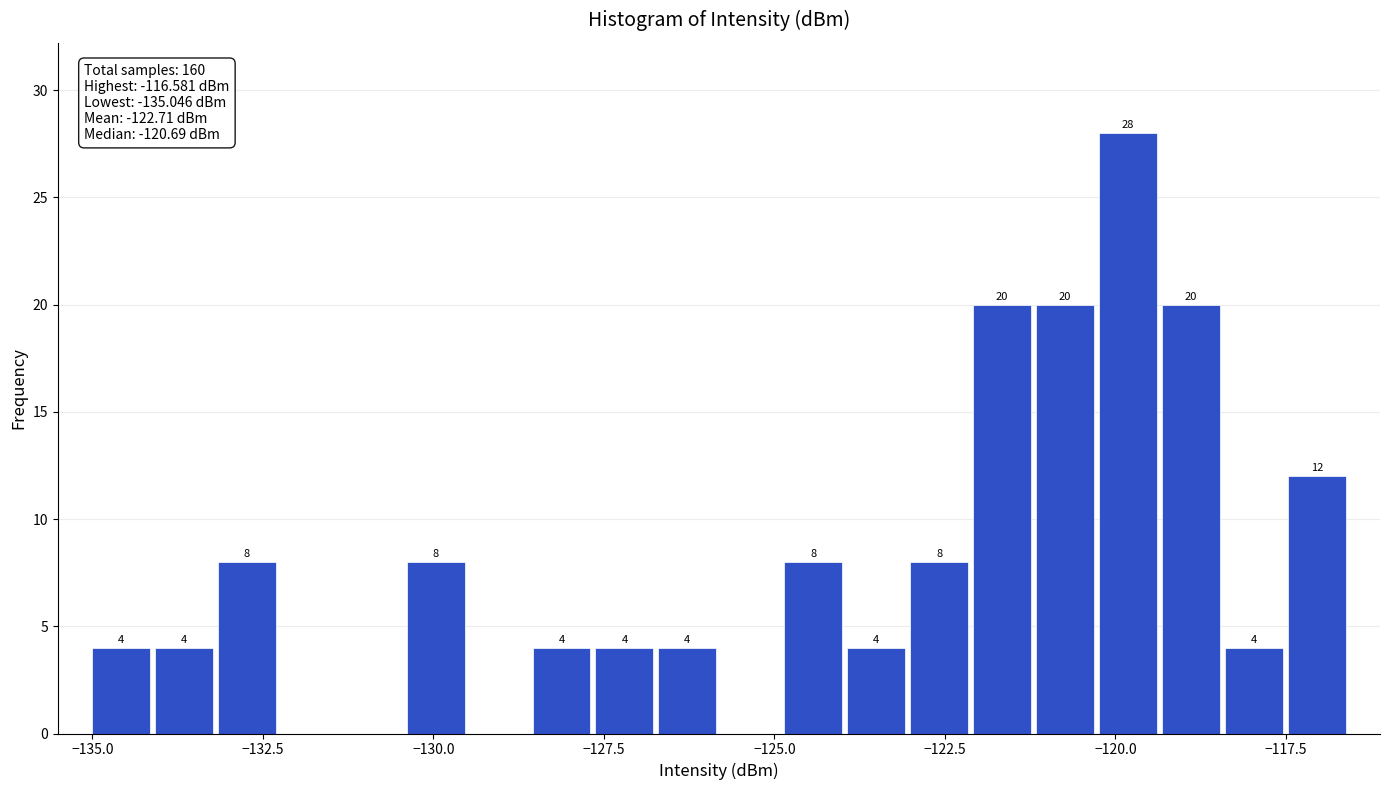

Around what value on the x-axis is the tallest bar? Give the approximate position of its centre, as read against the axis.

-120.0